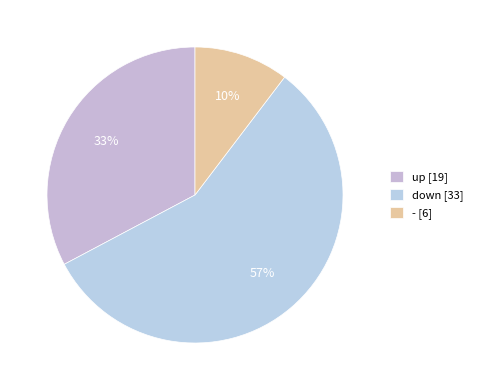

Is it true that down is 65% of the pie?

False